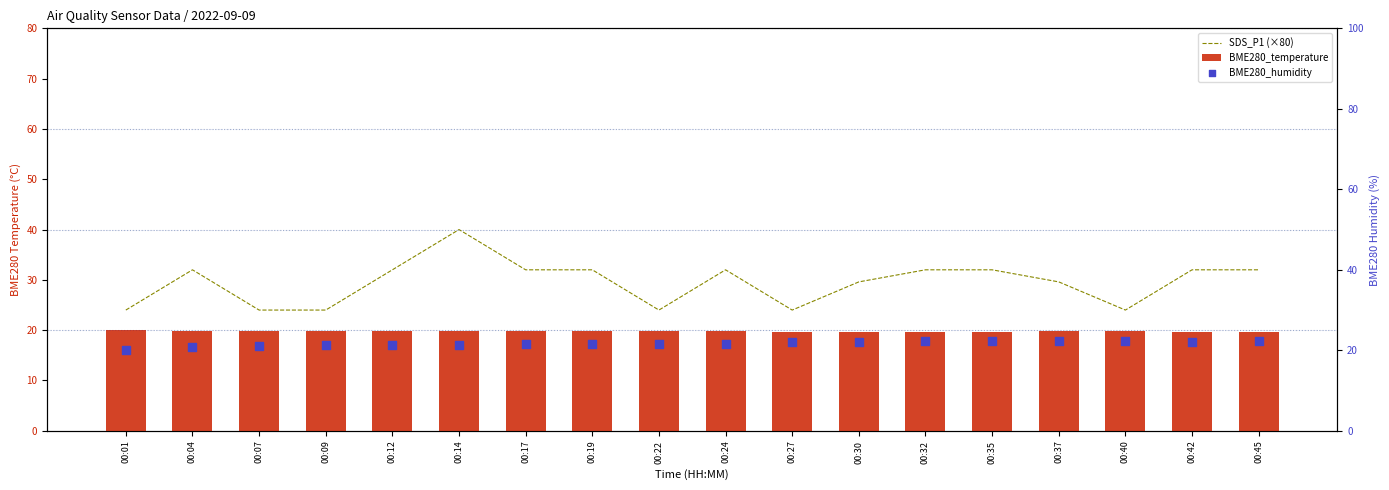

What is the total value across all series at 00:35?

73.9